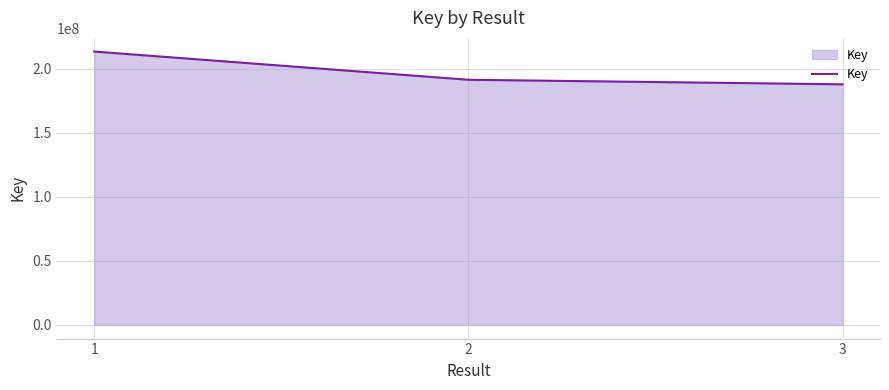

Does the chart display data point markers on the line(s)?

No